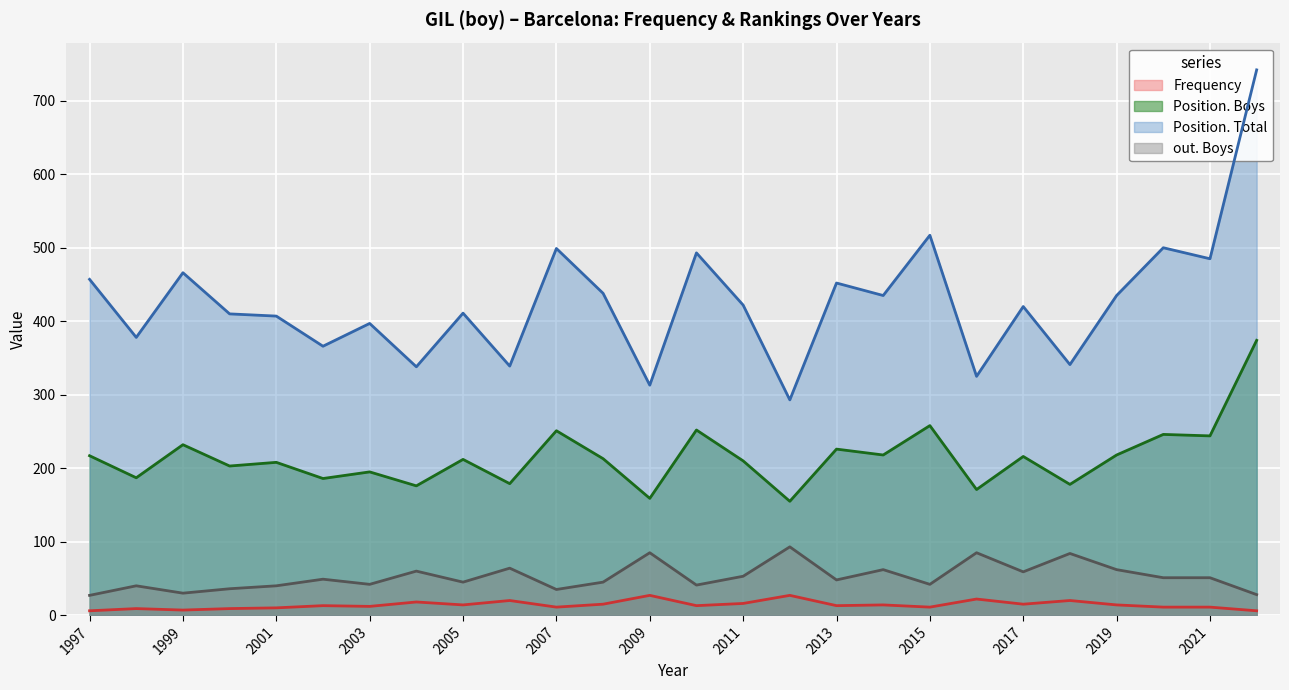

True or false: Position. Total and Position. Boys intersect in this chart.

False